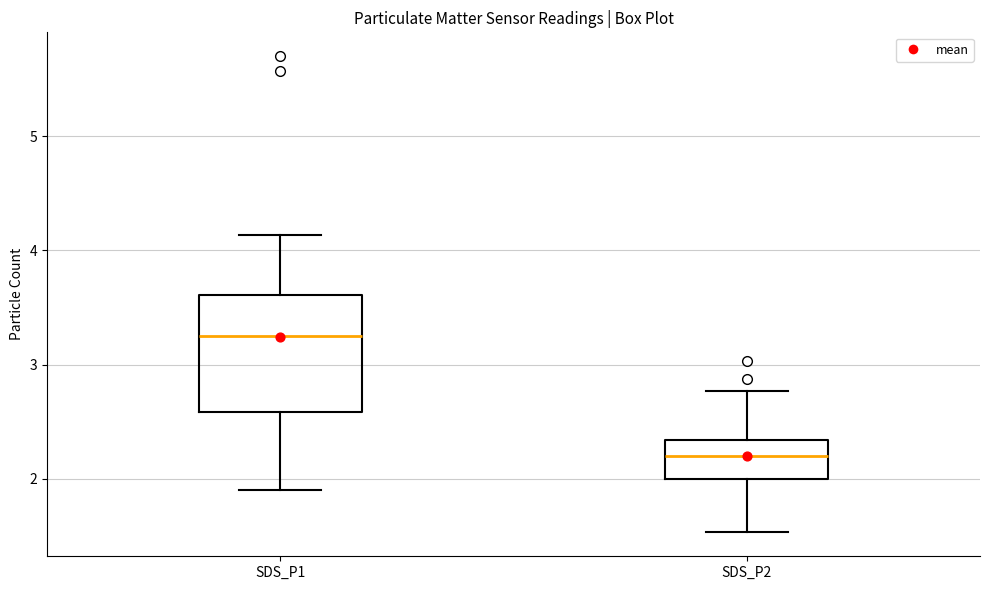

Where is the upper edge of the box for SDS_P1 on the y-axis? The values are not printed on the chart, so give them approximately, as read against the axis.

3.6